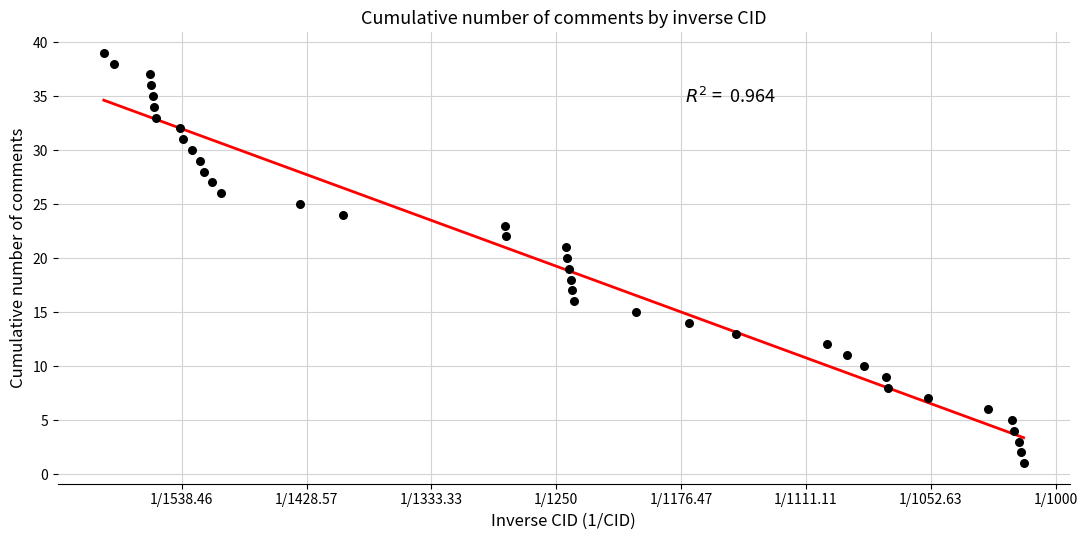

What is the range of Y values (max minus min)?

38